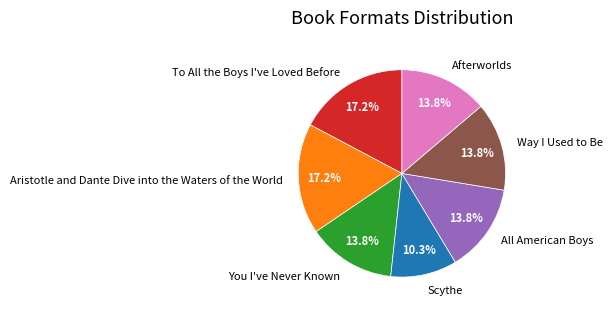

Between Aristotle and Dante Dive into the Waters of the World and Way I Used to Be, which is larger?

Aristotle and Dante Dive into the Waters of the World